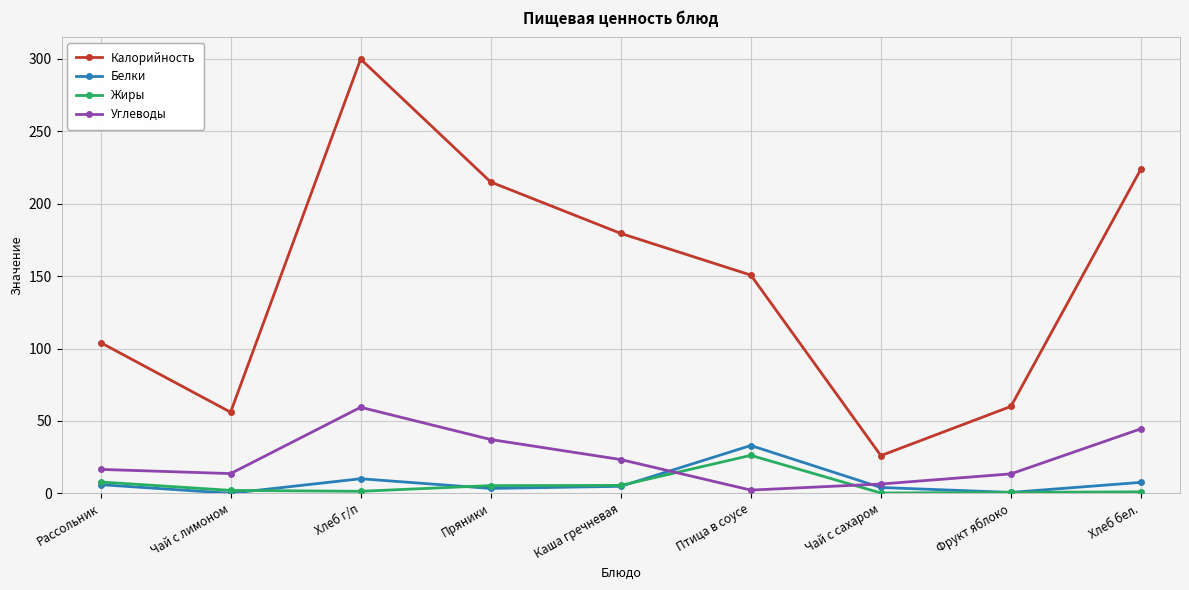

Is the value of Белки at Рассольник greater than the value of Калорийность at Рассольник?

No